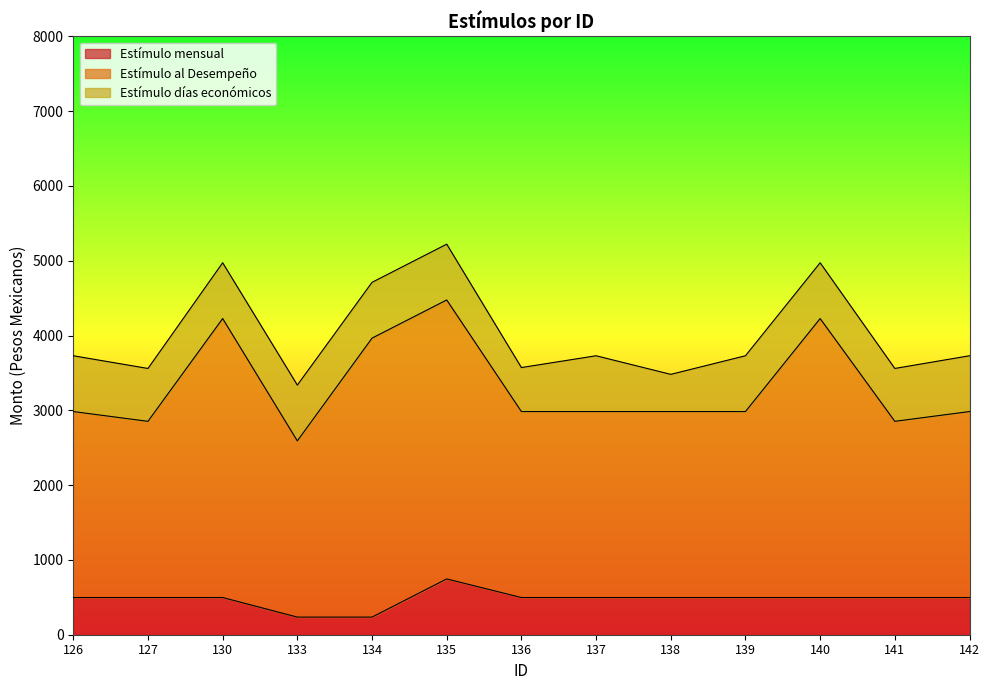

The value of Estímulo mensual at 127 is 194.7. True or false?

False